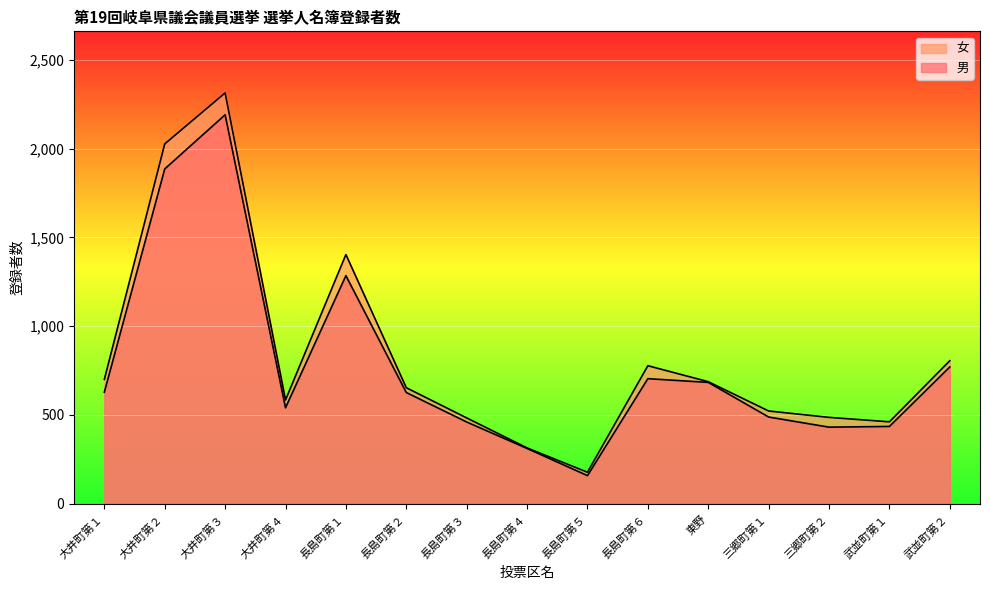

Reading left to right, extract all data points from this chart.

男: 628	1885	2190	540	1284	626	460	311	158	704	683	488	431	435	770
女: 700	2026	2313	584	1403	653	483	314	177	777	687	522	486	461	805